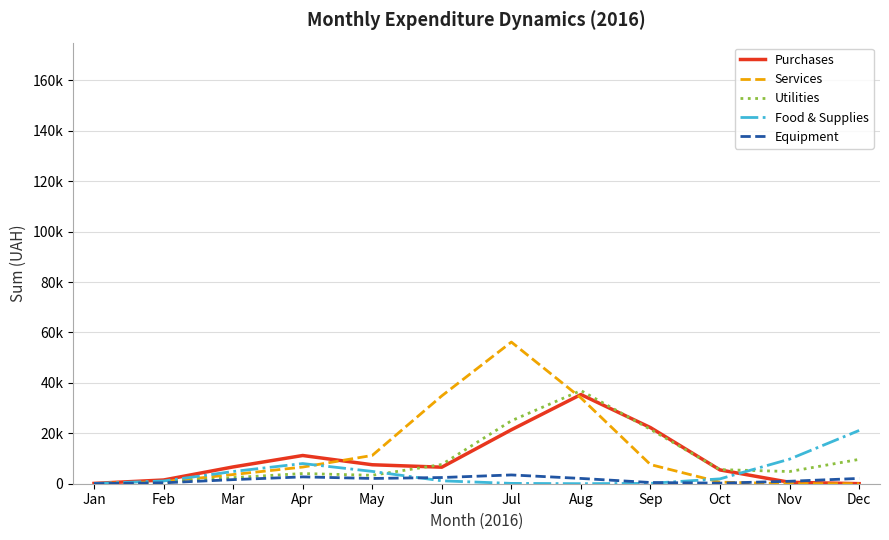

Which series changed the most between Mar and May?

Services